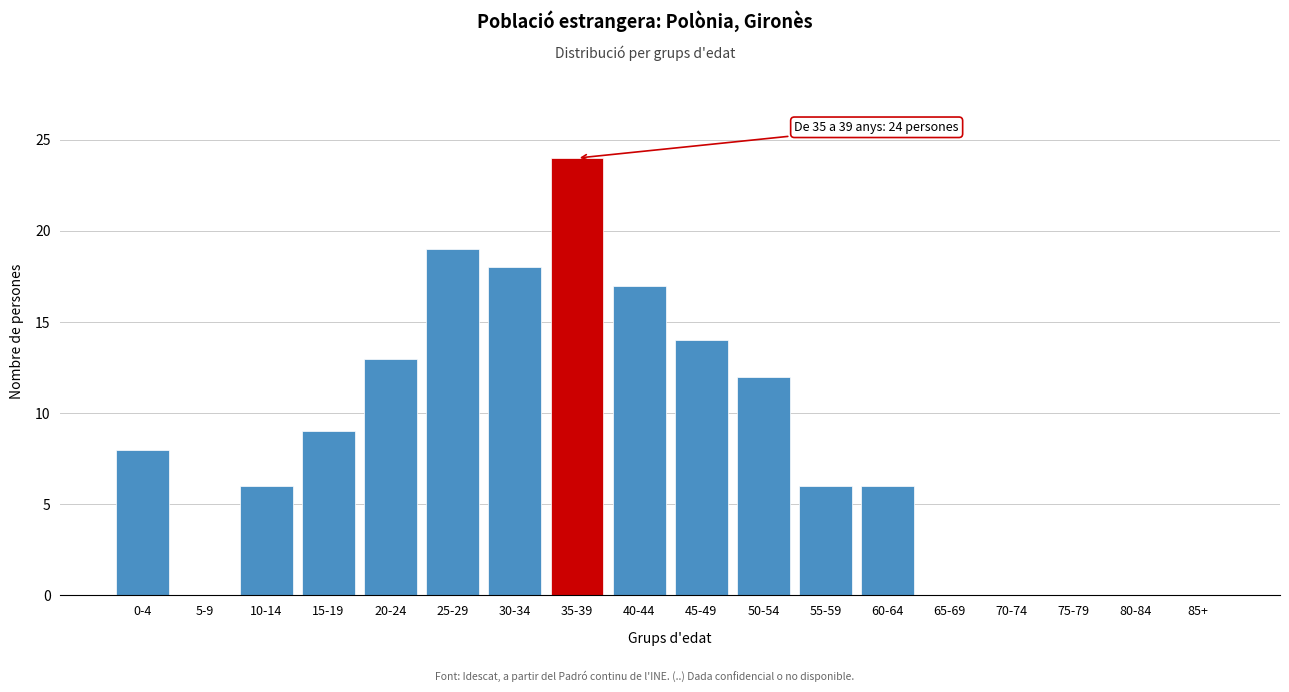

Reading left to right, transcribe all the data shown in this chart.

0-4=8	5-9=0	10-14=6	15-19=9	20-24=13	25-29=19	30-34=18	35-39=24	40-44=17	45-49=14	50-54=12	55-59=6	60-64=6	65-69=0	70-74=0	75-79=0	80-84=0	85+=0